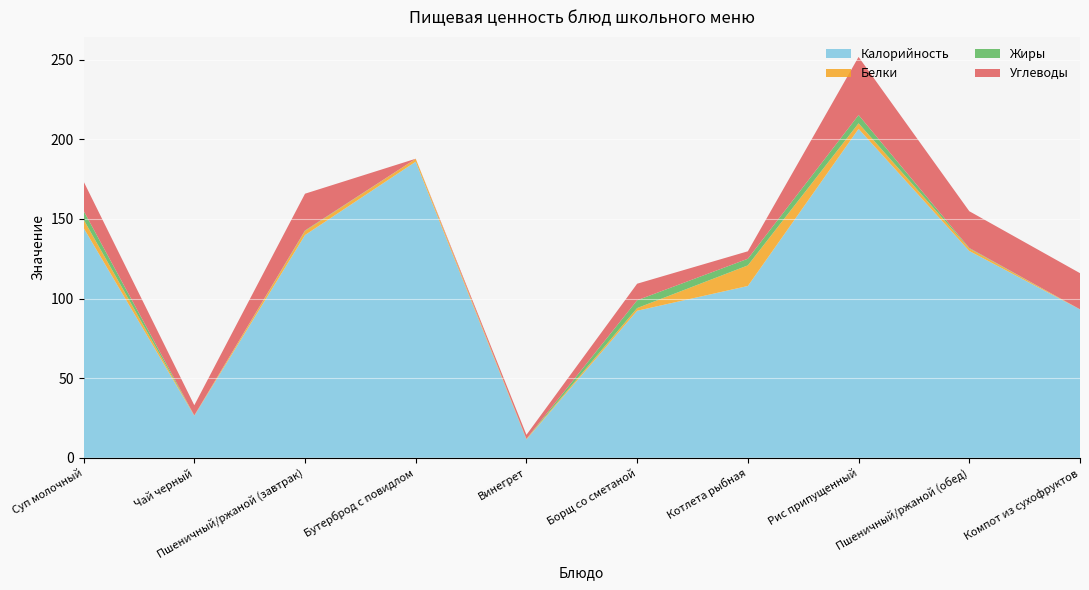

Reading left to right, extract all data points from this chart.

Калорийность: Суп молочный=144.4	Чай черный=26.4	Пшеничный/ржаной (завтрак)=139.9	Бутерброд с повидлом=186.0	Винегрет=11.5	Борщ со сметаной=92.3	Котлета рыбная=107.9	Рис припущенный=206.6	Пшеничный/ржаной (обед)=129.9	Компот из сухофруктов=93.2
Белки: Суп молочный=5.3	Чай черный=0.2	Пшеничный/ржаной (завтрак)=2.6	Бутерброд с повидлом=1.8	Винегрет=0.4	Борщ со сметаной=1.7	Котлета рыбная=12.9	Рис припущенный=3.5	Пшеничный/ржаной (обед)=1.6	Компот из сухофруктов=0.1
Жиры: Суп молочный=5.5	Чай черный=0.0	Пшеничный/ржаной (завтрак)=0.3	Бутерброд с повидлом=0.0	Винегрет=0.0	Борщ со сметаной=4.9	Котлета рыбная=4.2	Рис припущенный=5.2	Пшеничный/ржаной (обед)=0.3	Компот из сухофруктов=0.0
Углеводы: Суп молочный=18.4	Чай черный=6.4	Пшеничный/ржаной (завтрак)=23.1	Бутерброд с повидлом=0.0	Винегрет=2.5	Борщ со сметаной=10.4	Котлета рыбная=4.7	Рис припущенный=36.5	Пшеничный/ржаной (обед)=23.1	Компот из сухофруктов=22.7